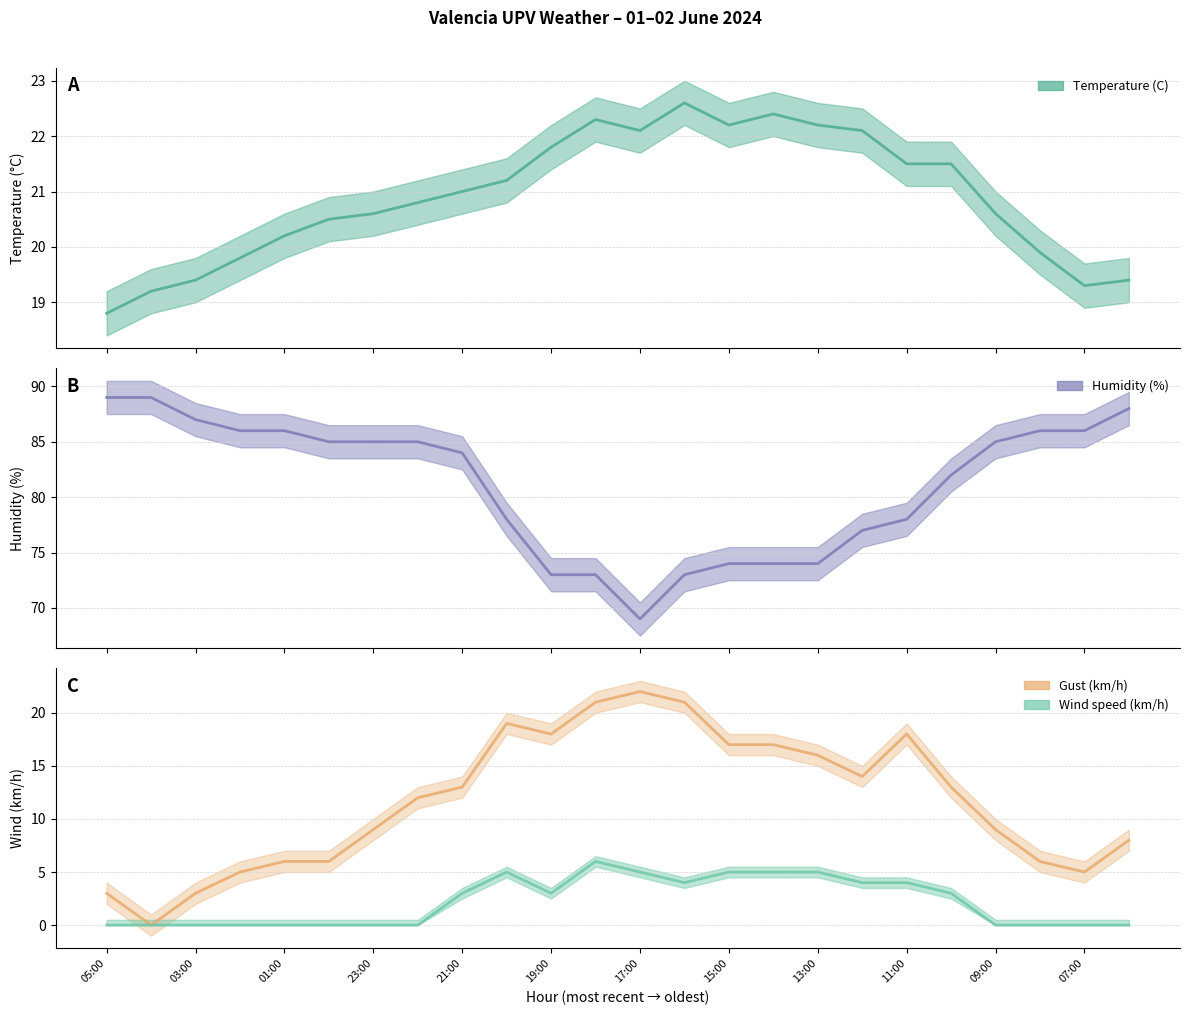

Between 10:00 and 08:00, which series saw the biggest shift?

Gust (km/h)